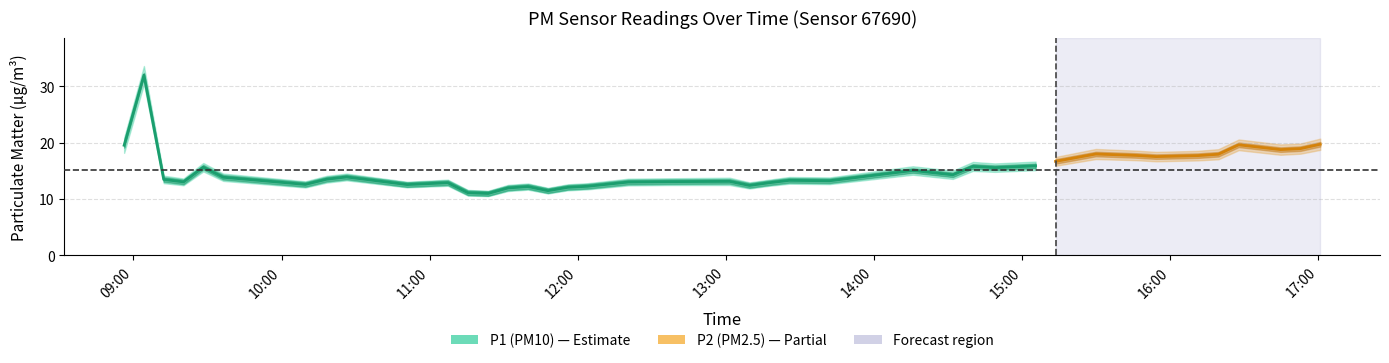

Is the value of P2 at 2023-02-15T13:42:00 greater than the value of P1 at 2023-02-15T16:52:47?

No